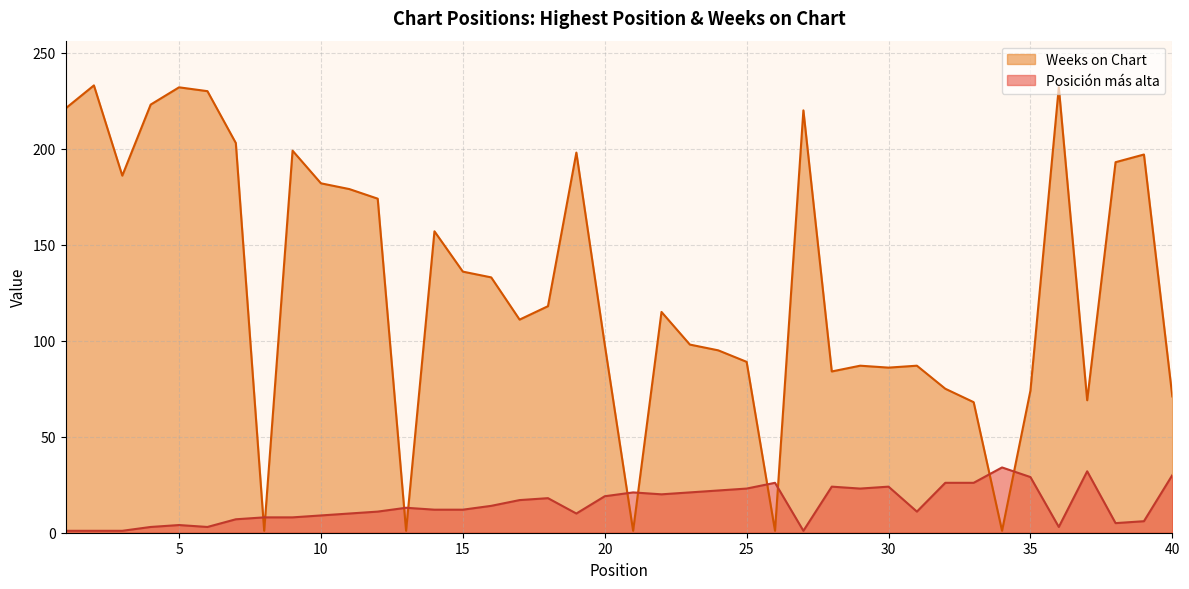

At how many categories does at least one series exceed 229?

4